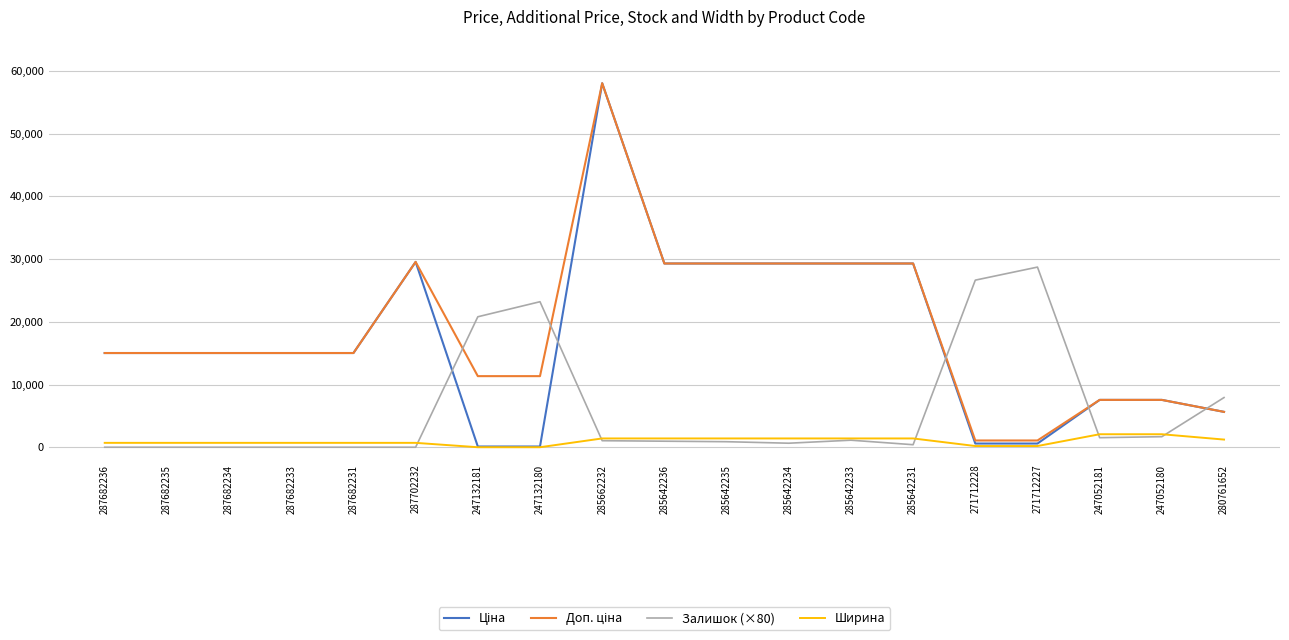

What is the difference between the highest and lowest values at 247052181?

6025.9